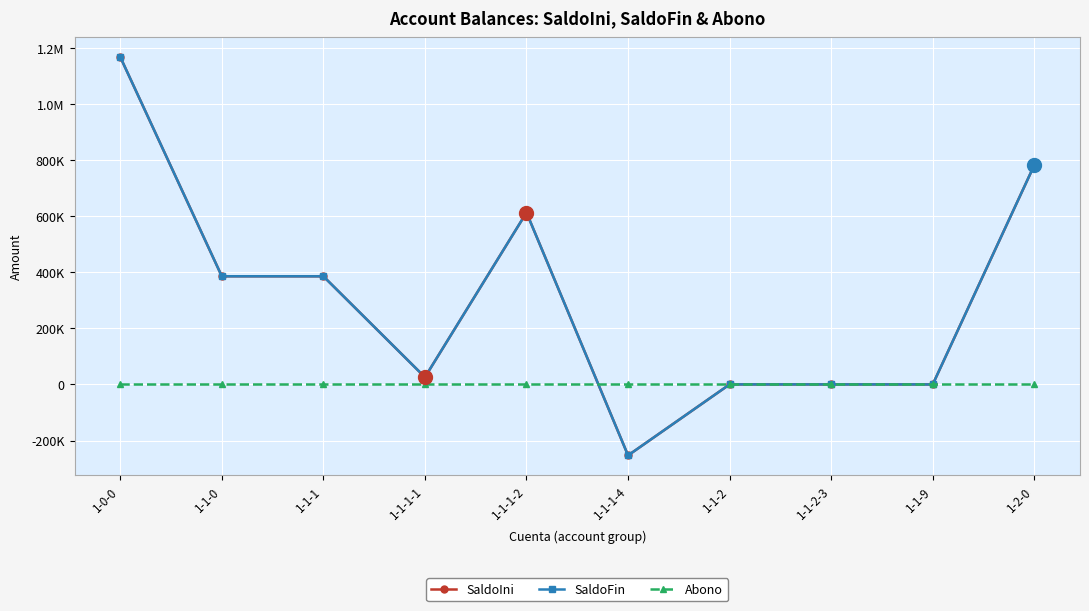

Does the chart have visible grid lines?

Yes